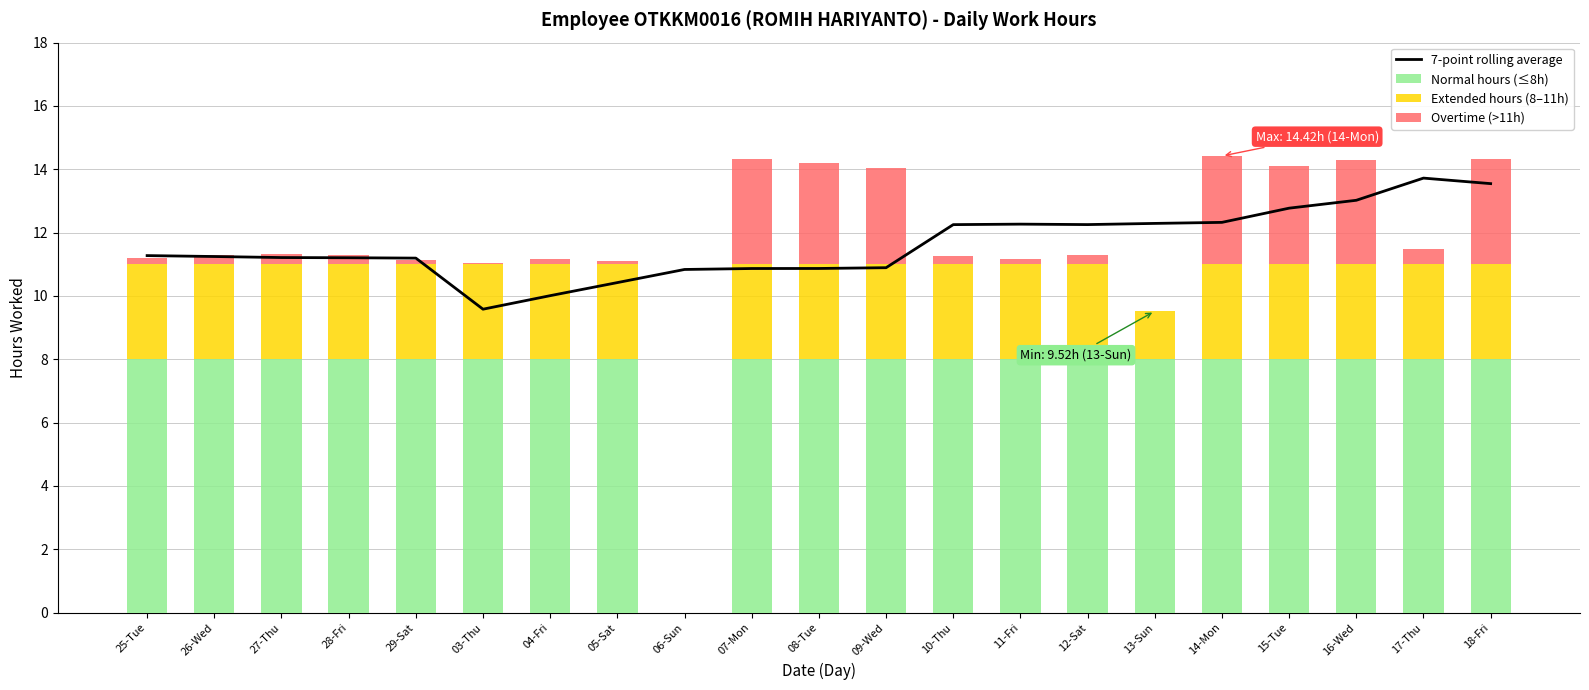

What is the label of the 11th bar from the left?

08-Tue